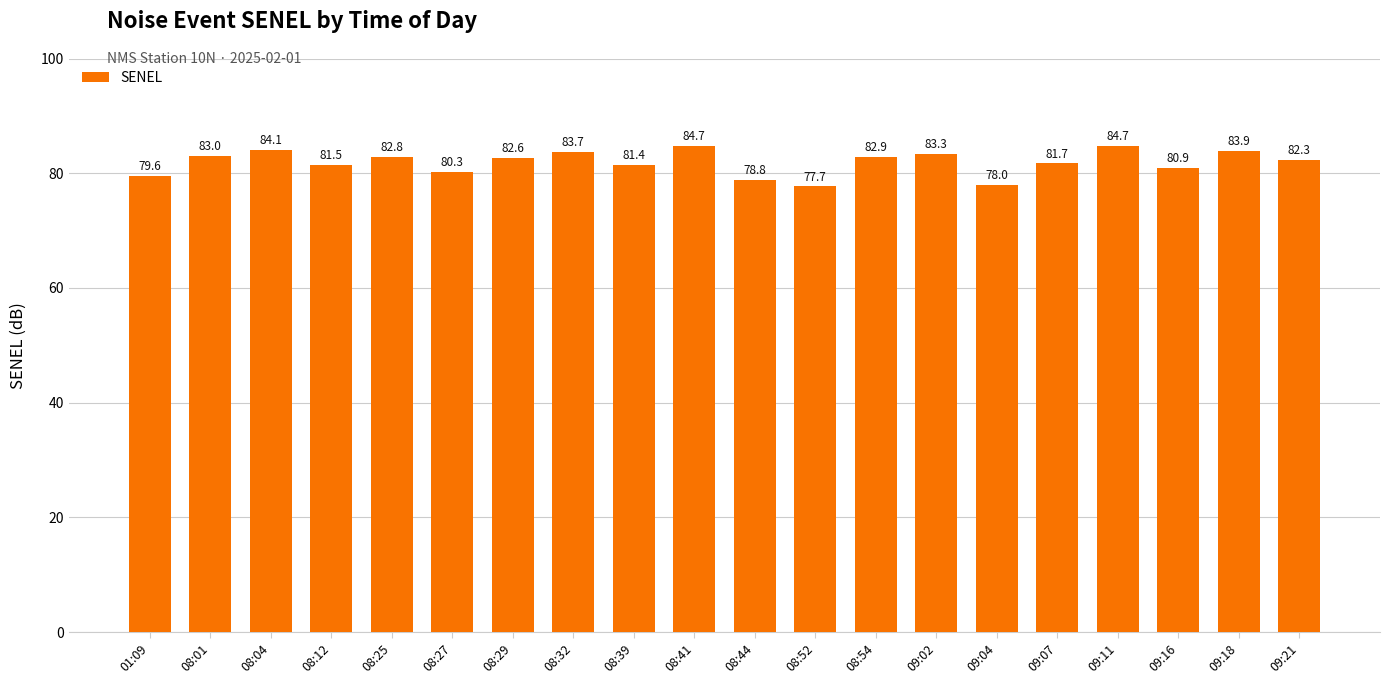

At which label is the value closest to 81?

09:16